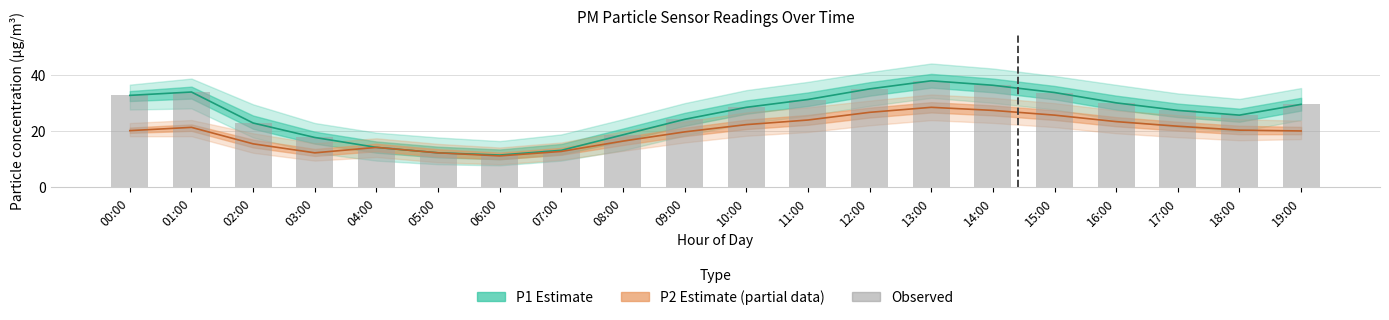

Are the bars grouped side by side (vs. stacked)?

No